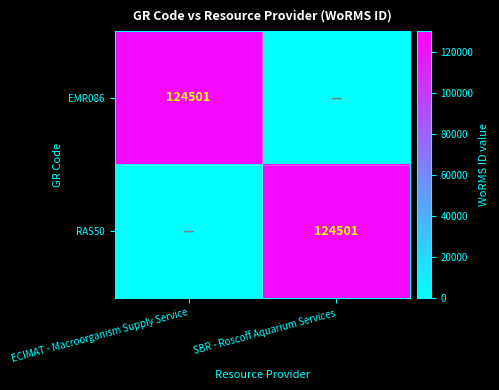

Is it true that EMR086 equals 173731 at ECIMAT - Macroorganism Supply Service?

False